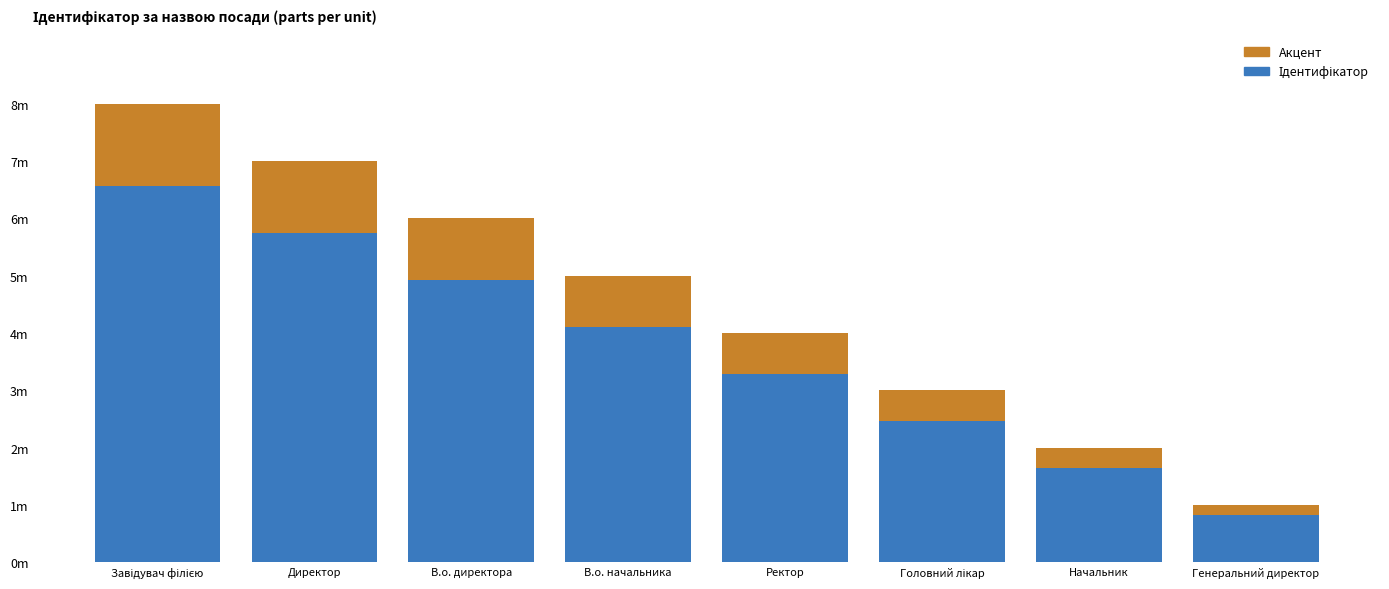

Does the chart contain any negative values?

No